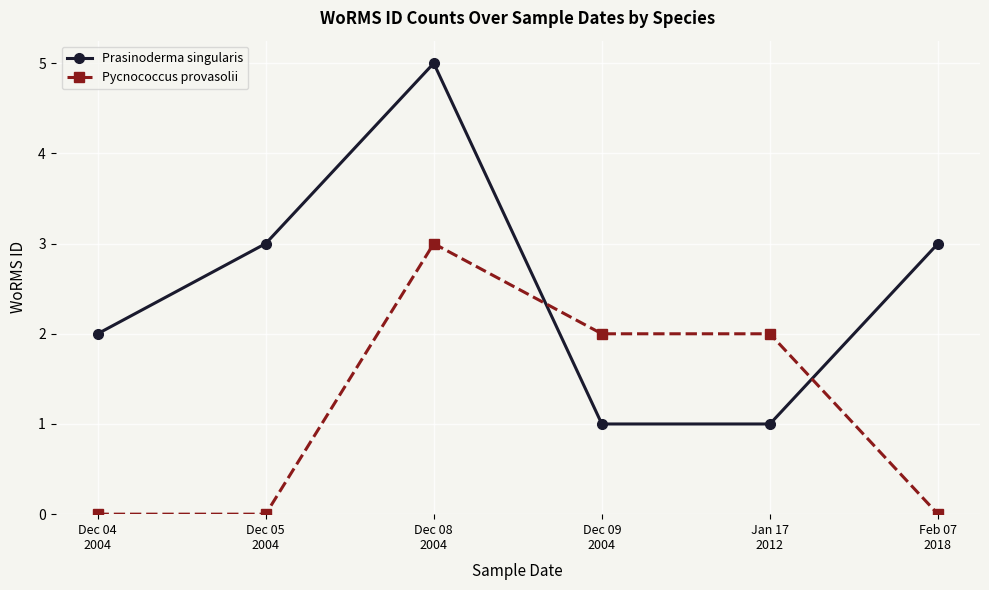

After their last crossing, which series has the higher values: Prasinoderma singularis or Pycnococcus provasolii?

Prasinoderma singularis